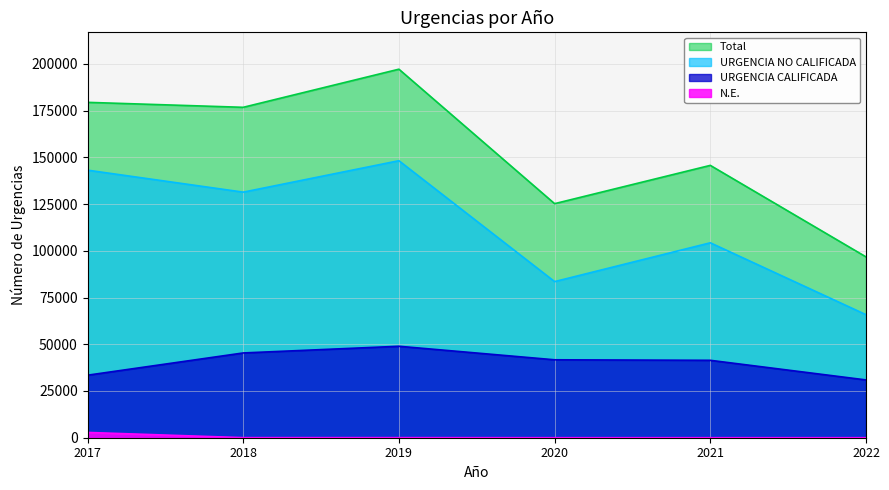

Is it true that URGENCIA NO CALIFICADA equals 83526 at 2020?

True